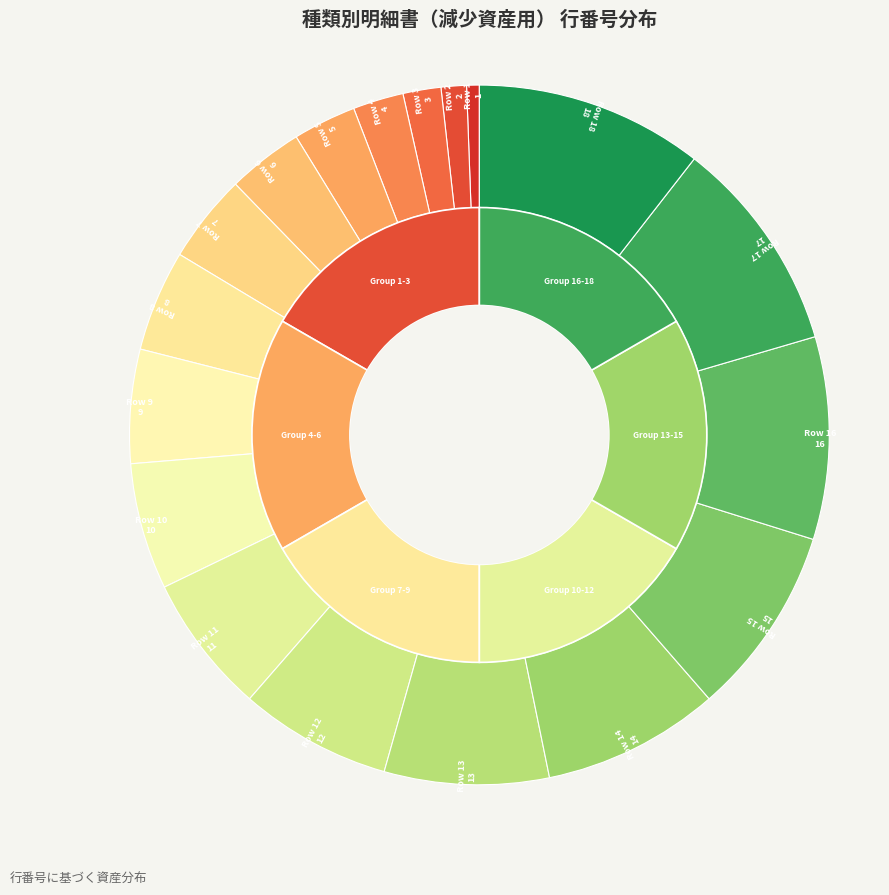

Do Row 3 and Row 7 together represent more than half of the pie?

No